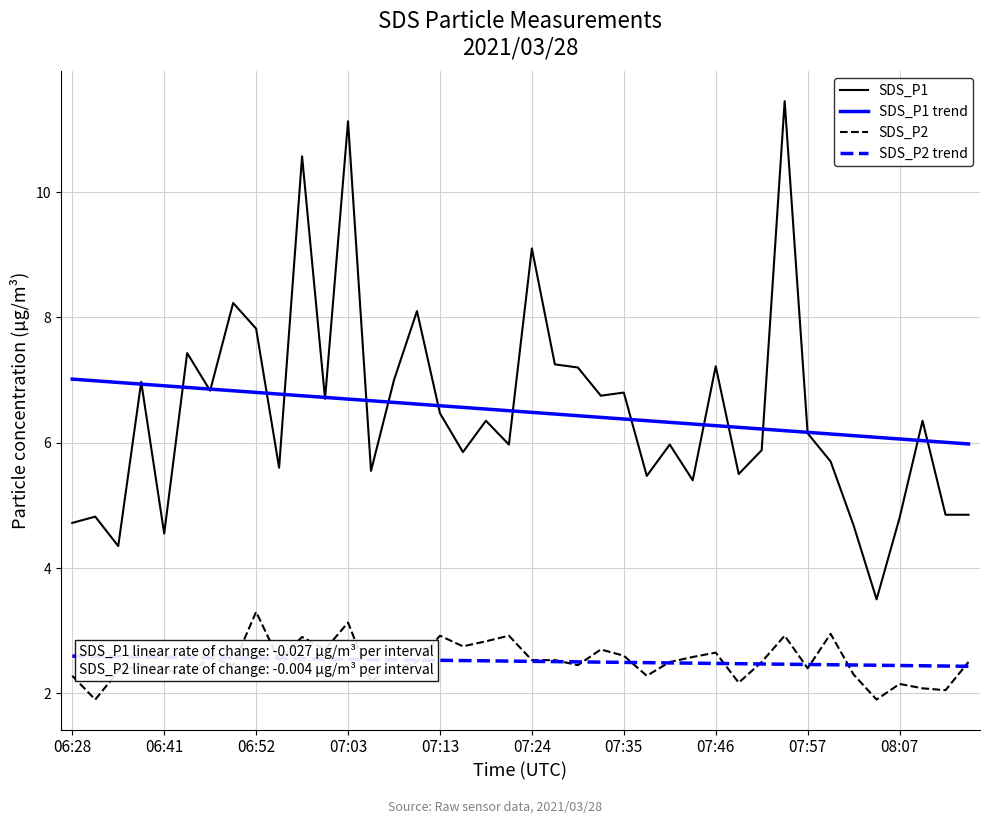

Which series has the largest range (max minus min)?

SDS_P1